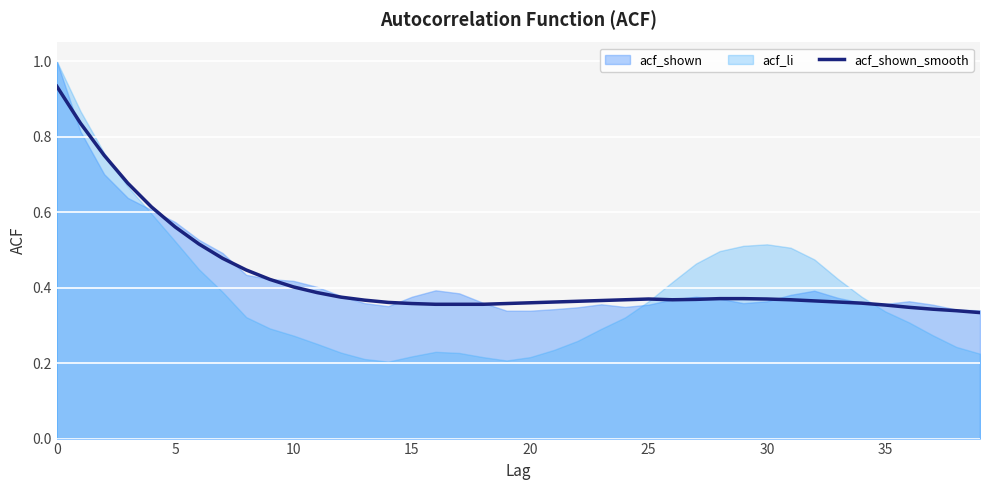

What is the label of the 32nd point from the left?

31